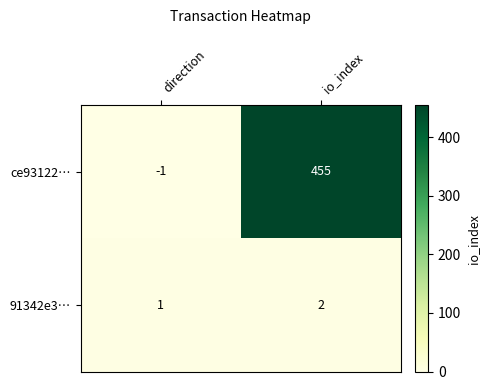

At which category does the chart reach its minimum across all series?

direction